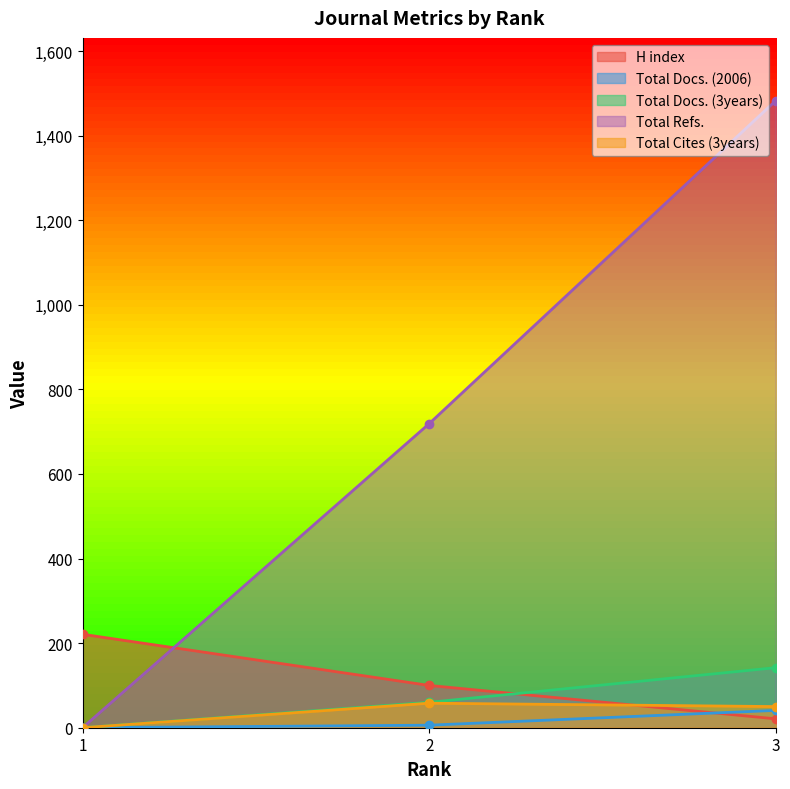

Reading right to left, transcribe all the data shown in this chart.

H index: 3=21	2=100	1=221
Total Docs. (2006): 3=41	2=6	1=0
Total Docs. (3years): 3=142	2=60	1=0
Total Refs.: 3=1483	2=719	1=0
Total Cites (3years): 3=50	2=58	1=0